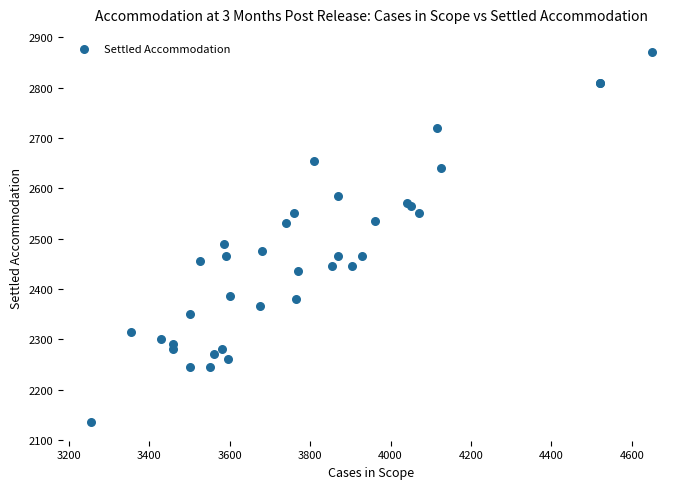

What Y value in the scatter plot is closest to 2502?

2490